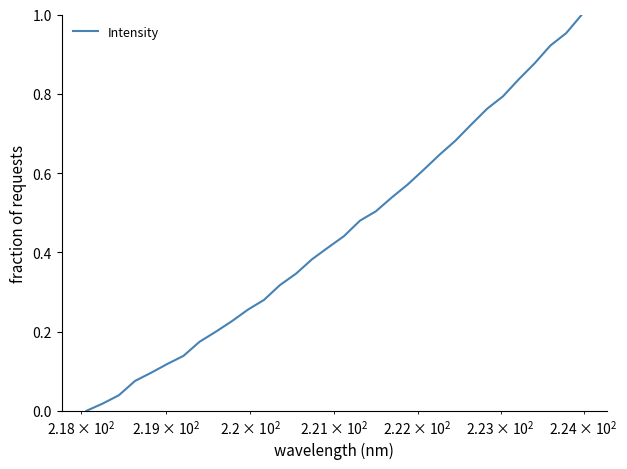

How many values exceed 0?

31